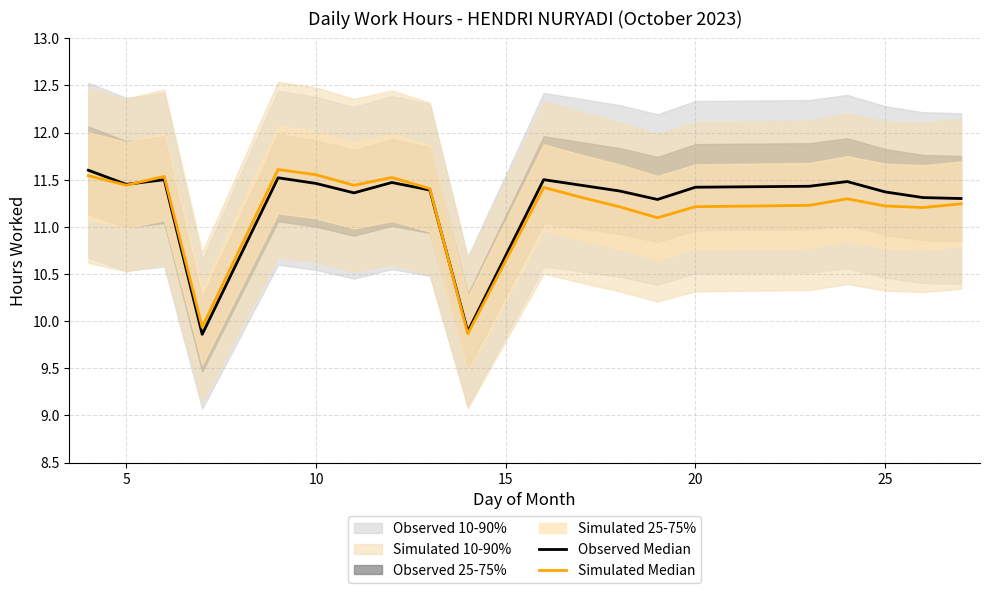

Reading left to right, extract all data points from this chart.

Observed Median: 11.6	11.4	11.5	9.9	11.5	11.5	11.4	11.5	11.4	9.9	11.5	11.4	11.4	11.3	11.4	11.4	11.5	11.4	11.3	11.3
Simulated Median: 11.5	11.4	11.5	9.9	11.6	11.6	11.4	11.5	11.4	9.9	11.4	11.3	11.2	11.1	11.2	11.2	11.3	11.2	11.2	11.2